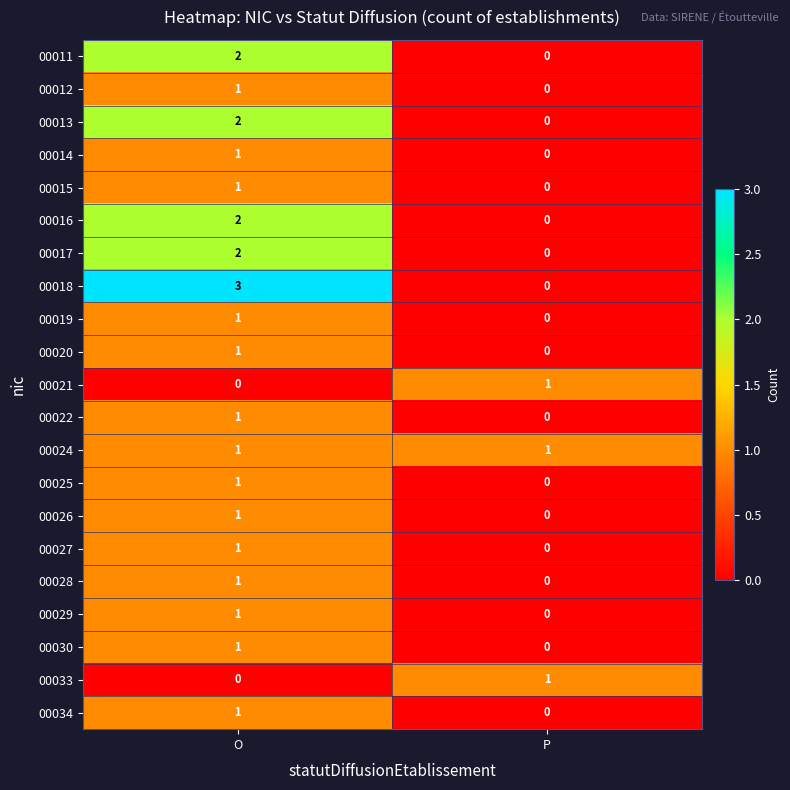

What is the spread (max minus min) of values at P?

1